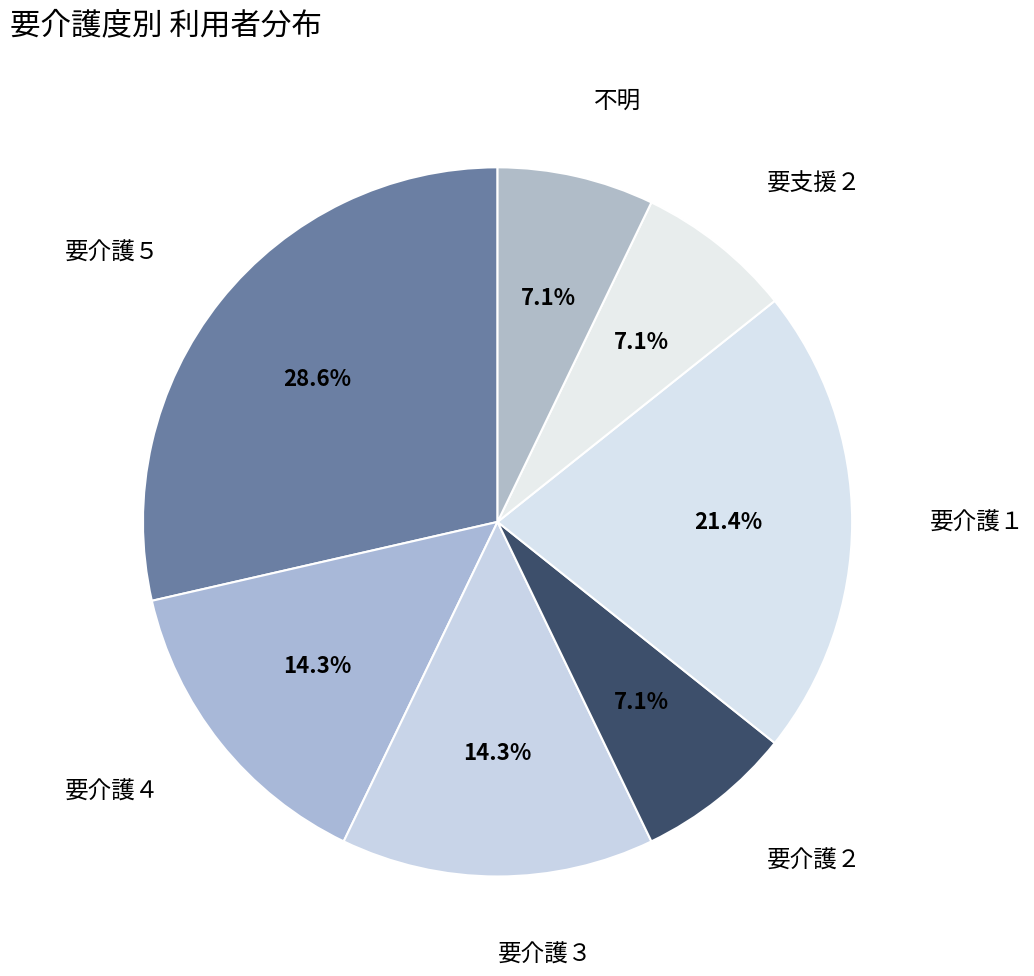

How many slices are in this pie chart?

7